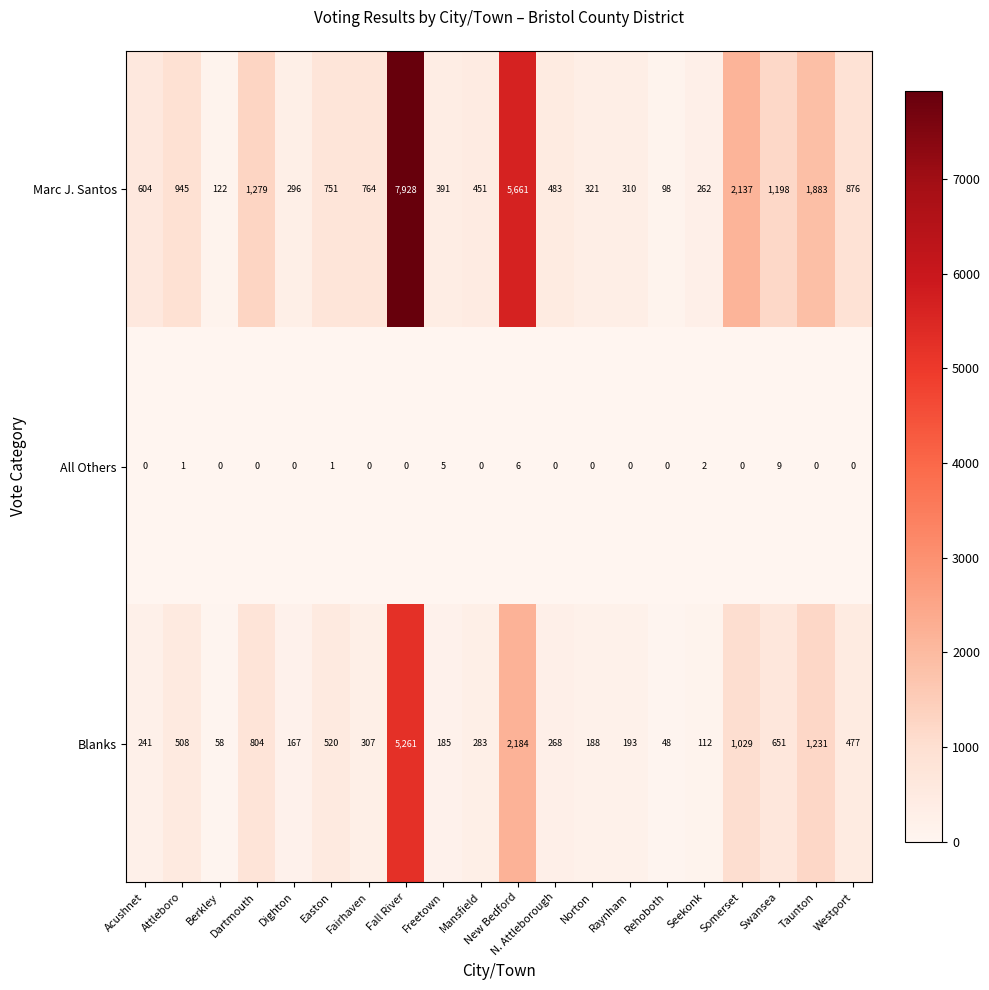

Is the value of All Others at Rehoboth greater than the value of Marc J. Santos at Westport?

No